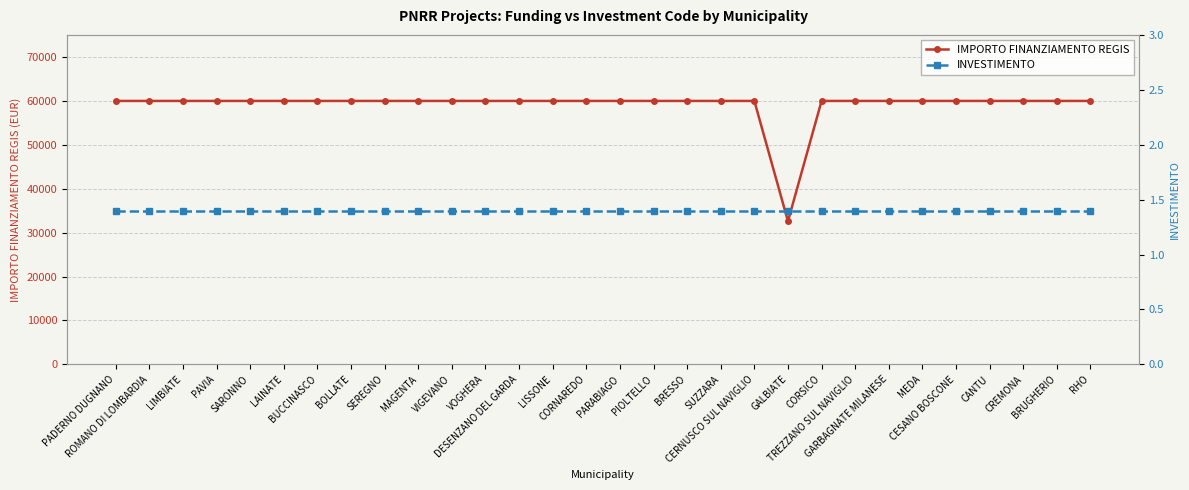

Which series has the widest spread of values?

IMPORTO FINANZIAMENTO REGIS